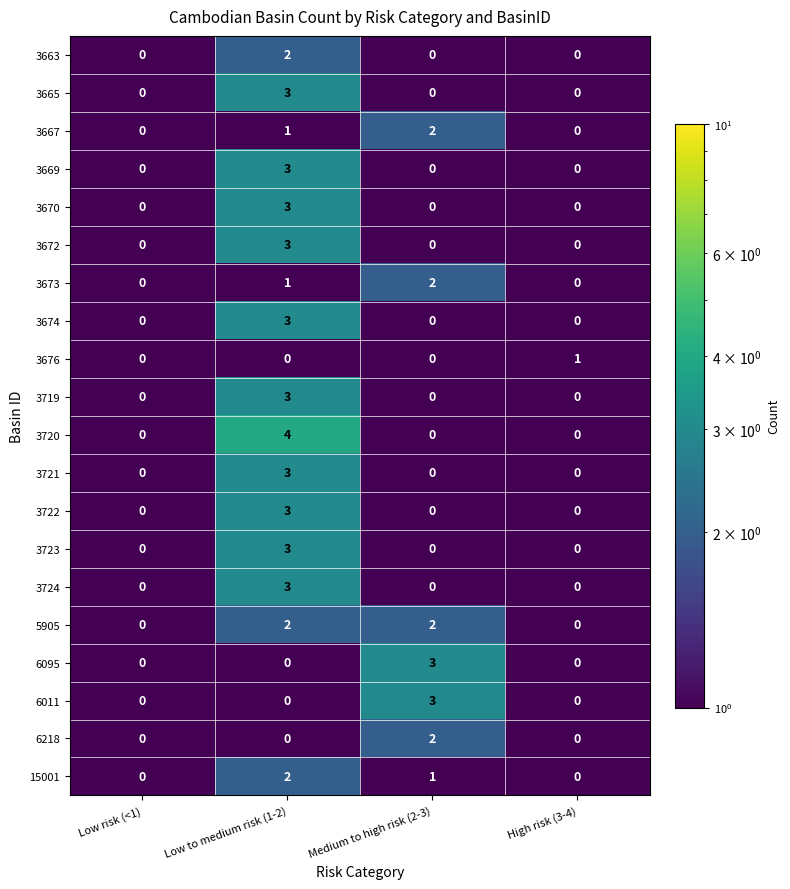

What is the greatest value displayed?

4